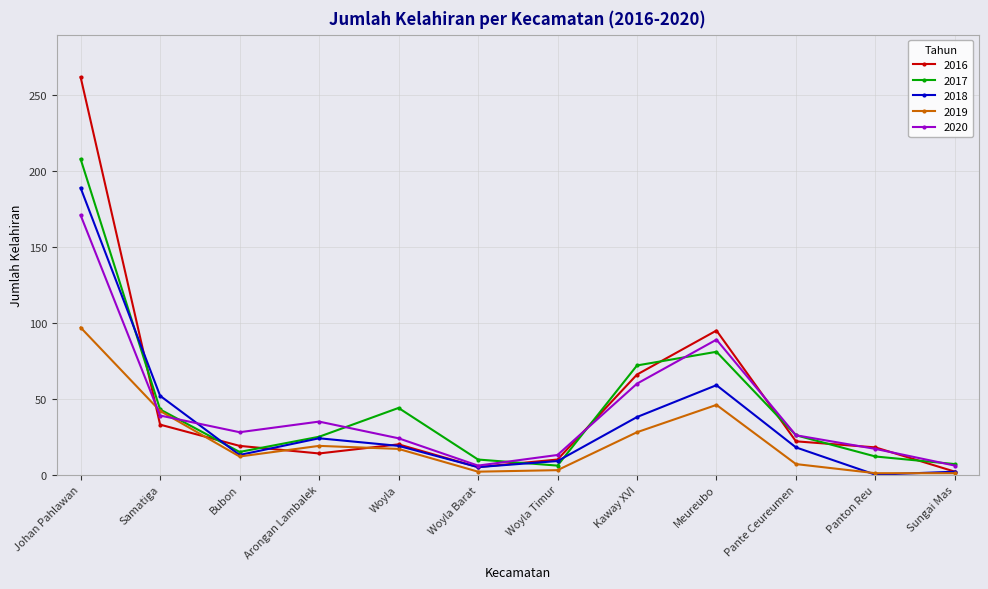

Where do 2019 and 2020 first cross each other?

Johan Pahlawan and Samatiga